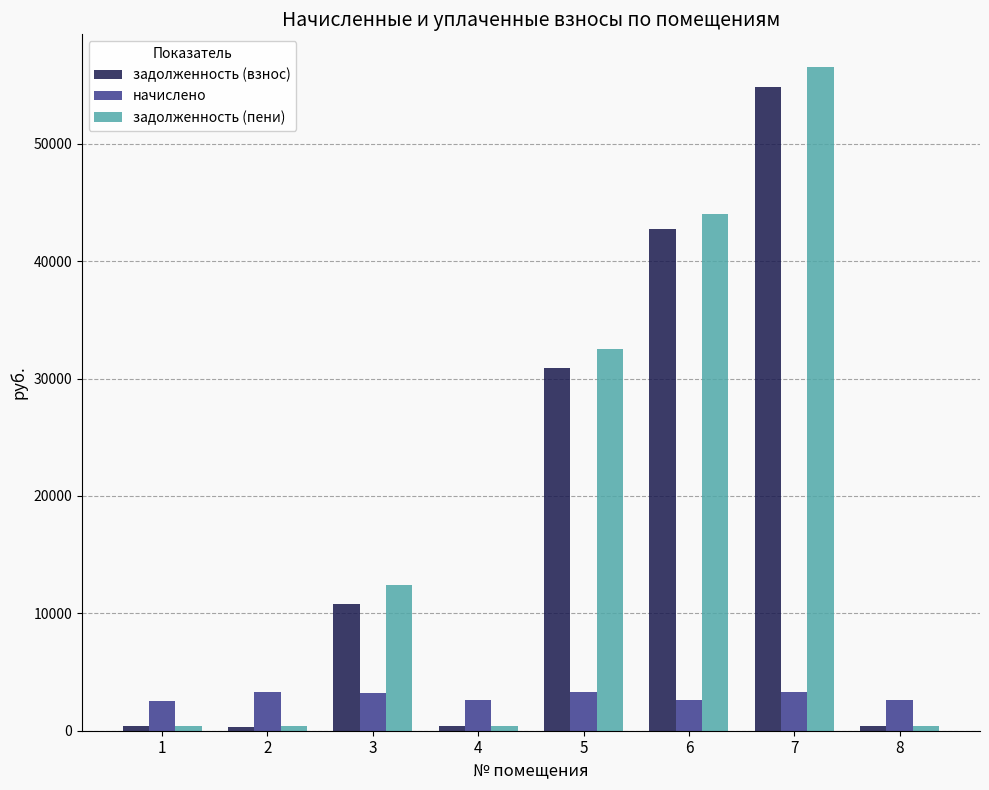

Are the bars grouped side by side (vs. stacked)?

Yes